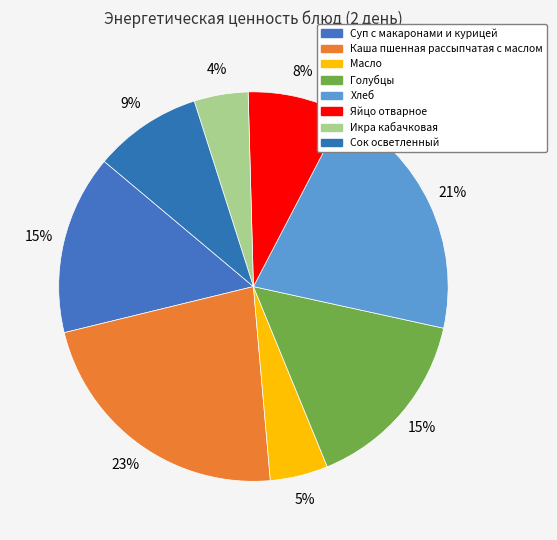

How much of the chart is everything except Хлеб?

79.2%